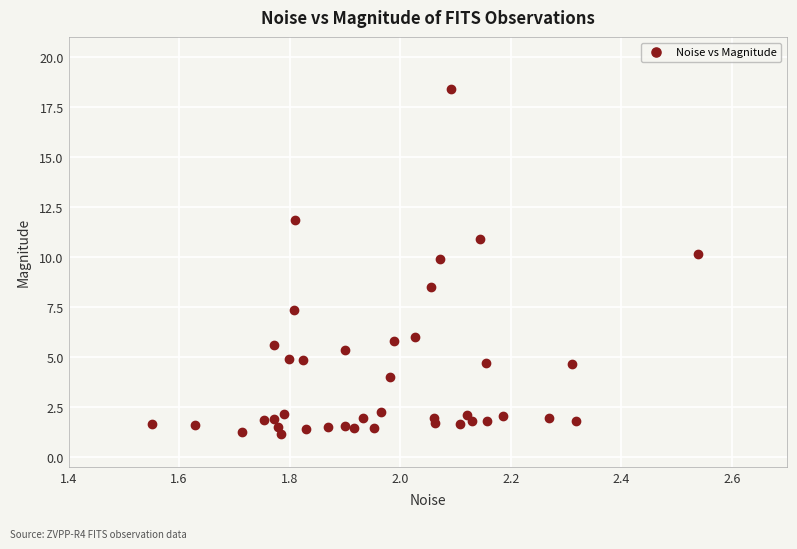

What is the range of X values (max minus min)?

1.0